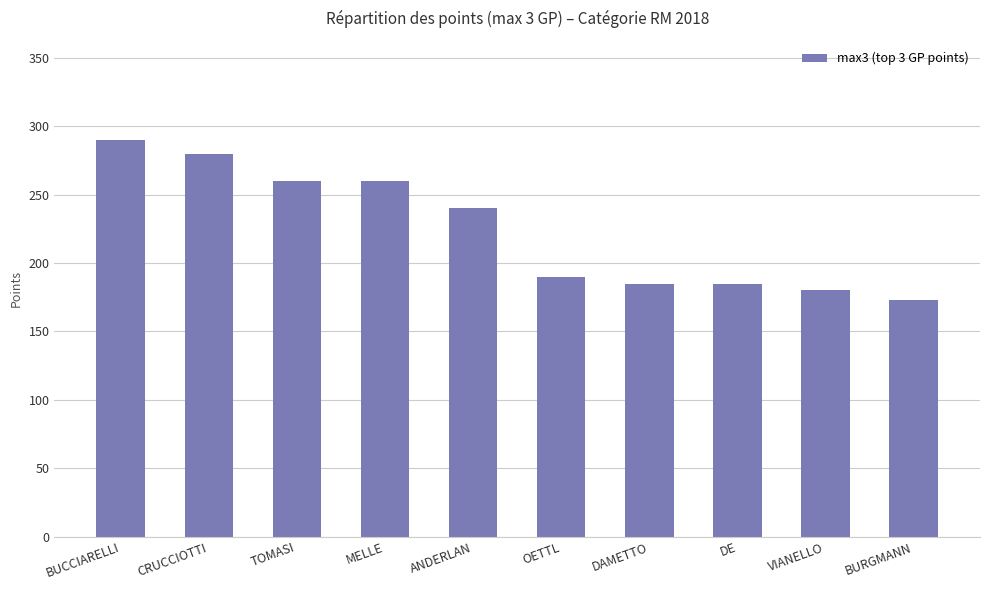

What is the change in value from CRUCCIOTTI to MELLE?

-20